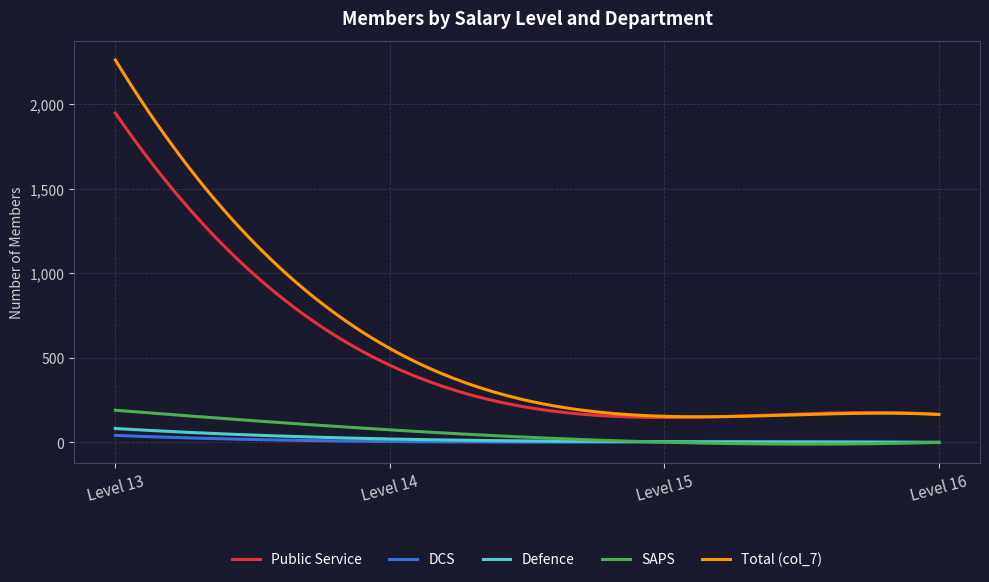

How many lines are shown in the chart?

5